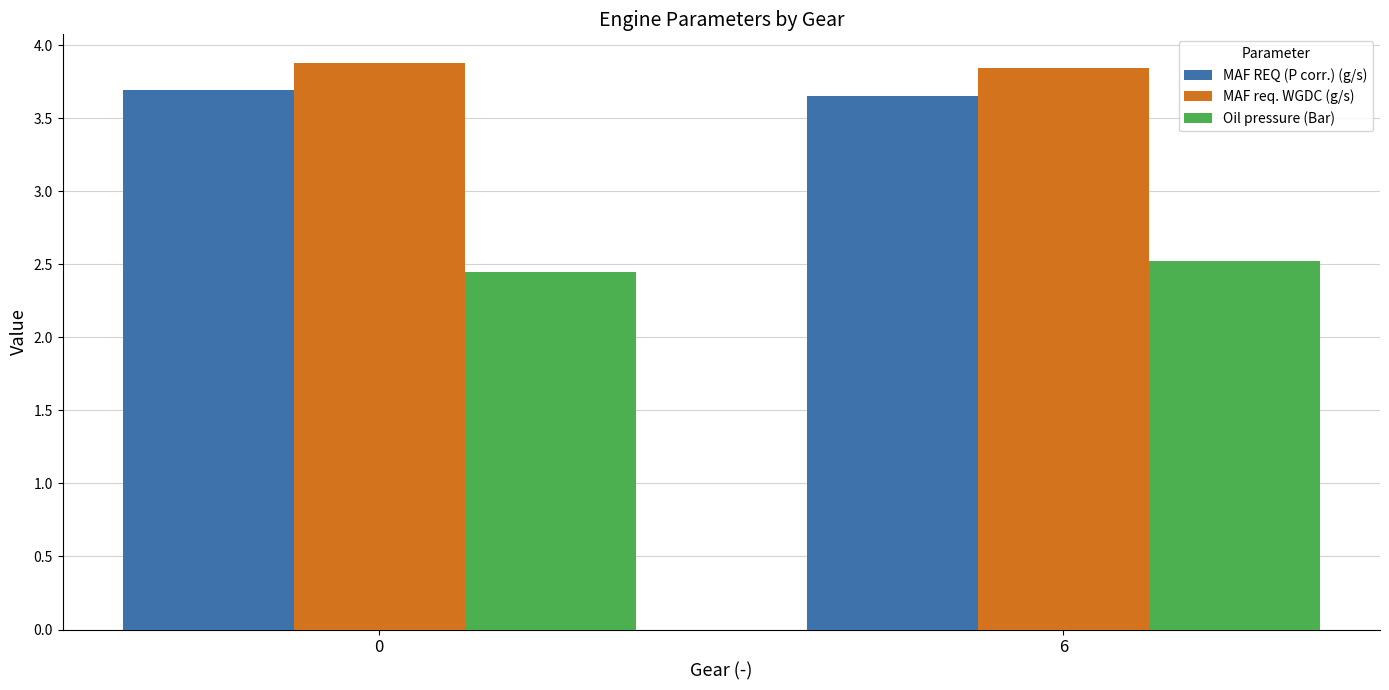

Which series has the largest total across all categories?

MAF req. WGDC (g/s)